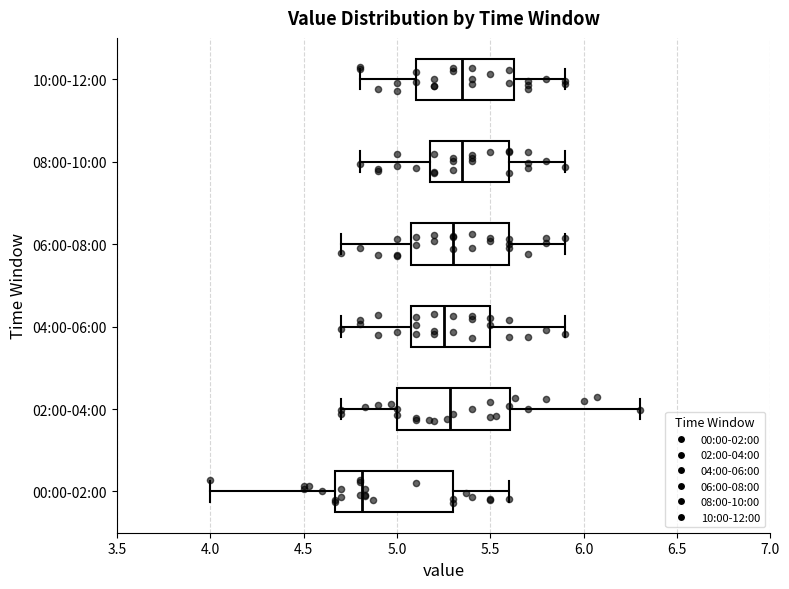

Which box has the furthest to the left median line?

00:00-02:00